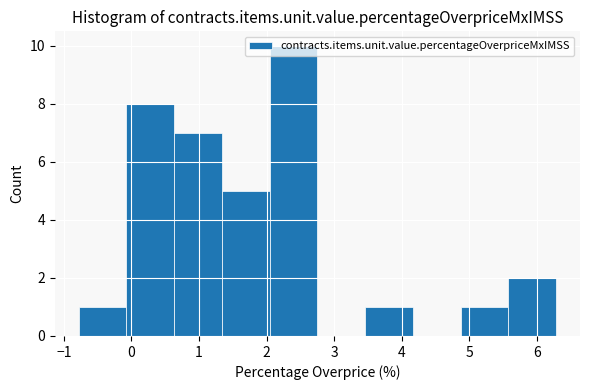

How tall is the bar that spans 2.0 to 2.8 on the x-axis? Neither the bar edges nor the heights are printed on the chart, so give them approximately, as read against the axes.

10